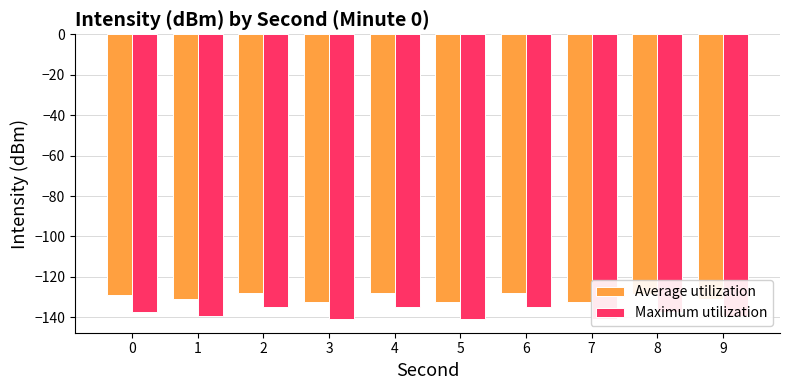

Which series has the largest total across all categories?

Average utilization